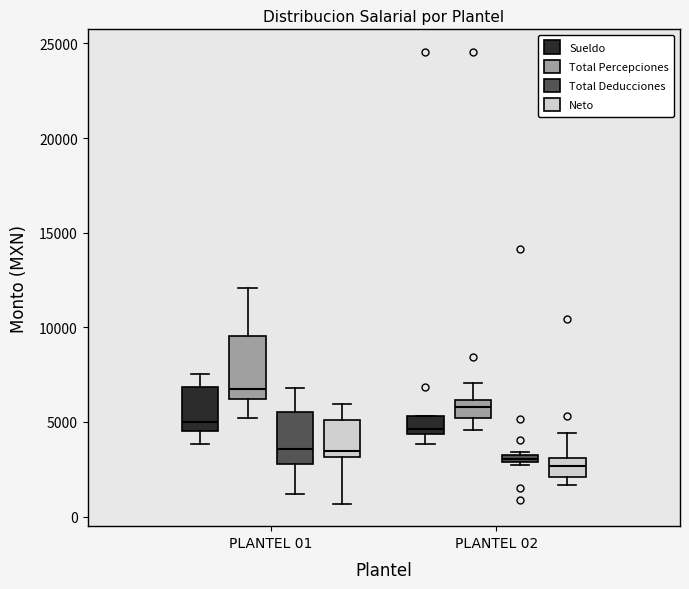

Comparing the boxes themselves (not the whiskers), which one is the tallest?

PLANTEL 01 (Total Percepciones)